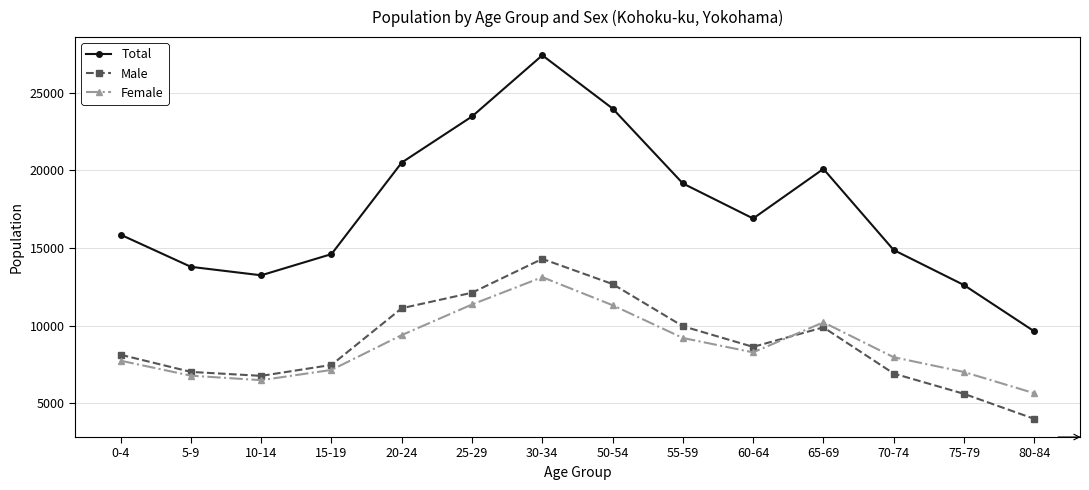

What is the label of the 9th point from the right?

25-29